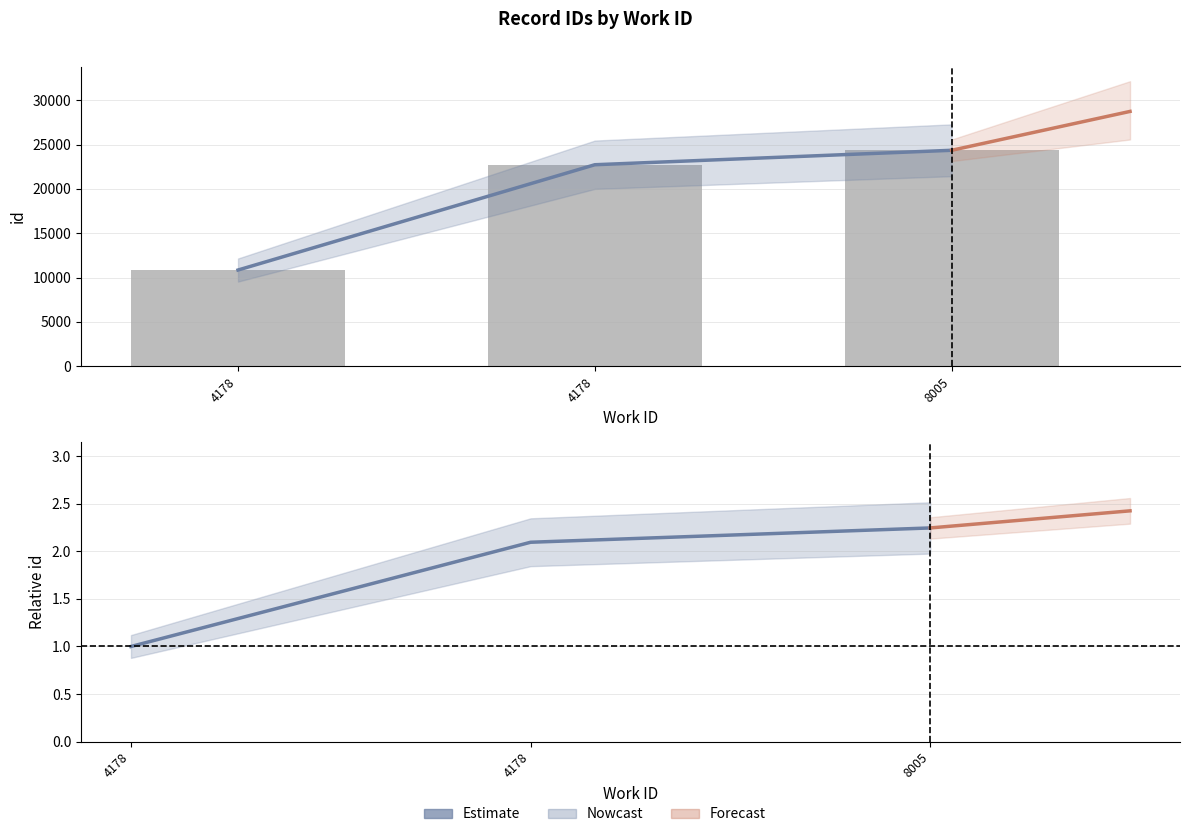

True or false: the data shows 17911 at 4178.

False